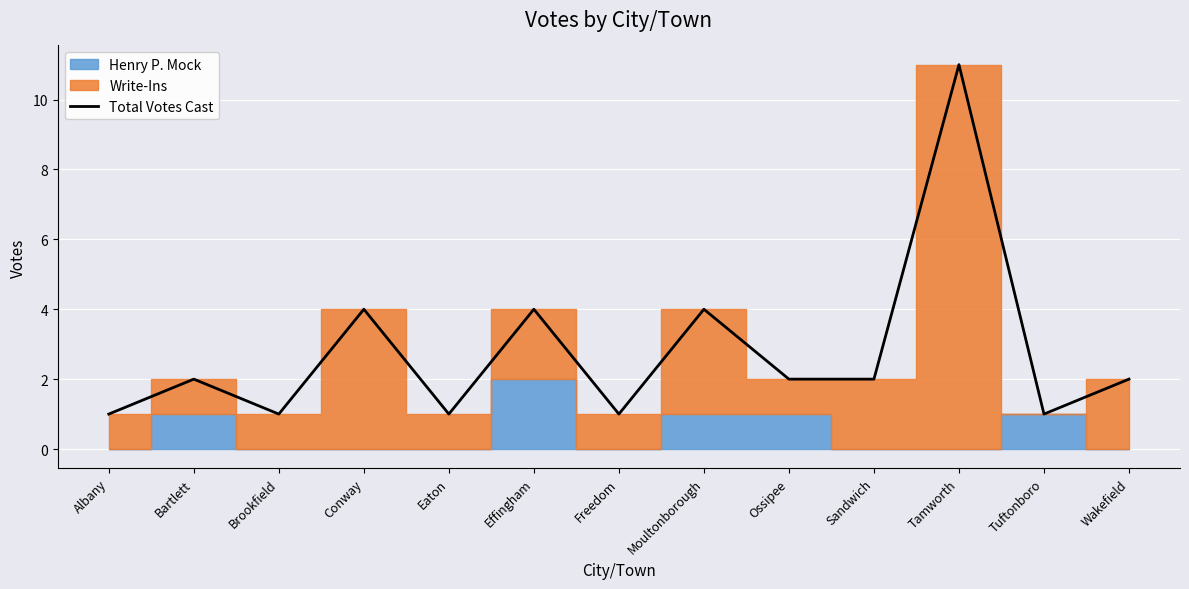

The chart shows a value of 1 at Brookfield. True or false?

False